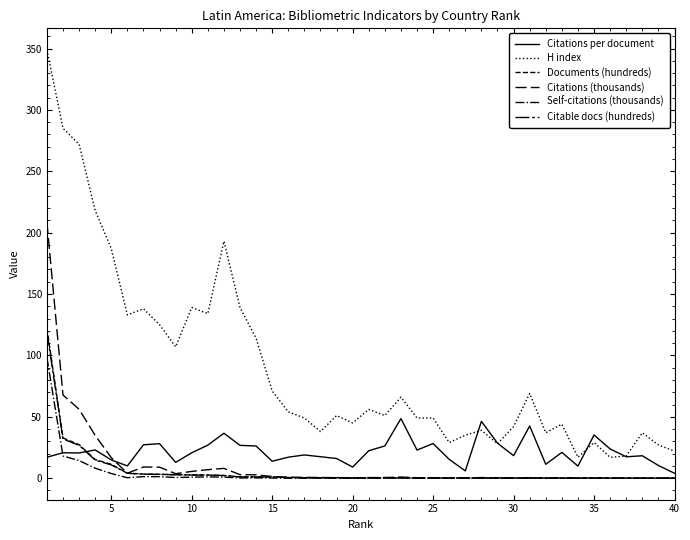

How many lines are shown in the chart?

6